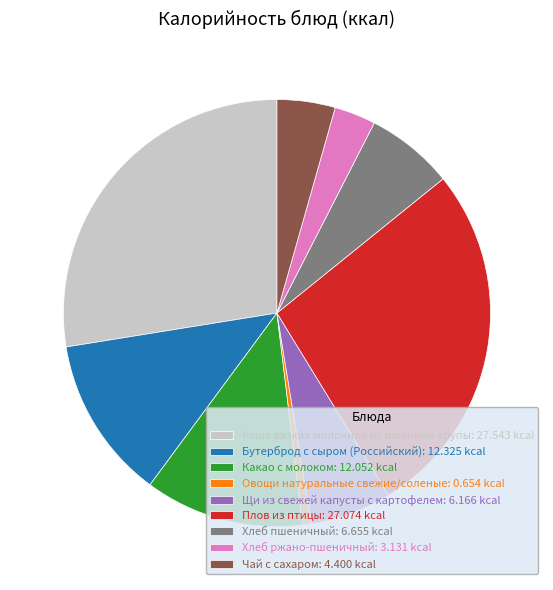

Is Какао с молоком the majority of the pie?

No